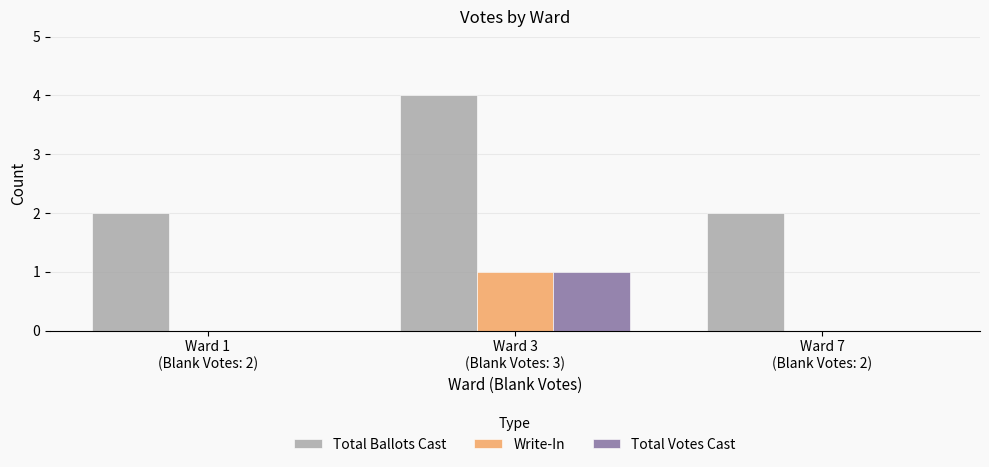

What is the greatest value displayed?

4